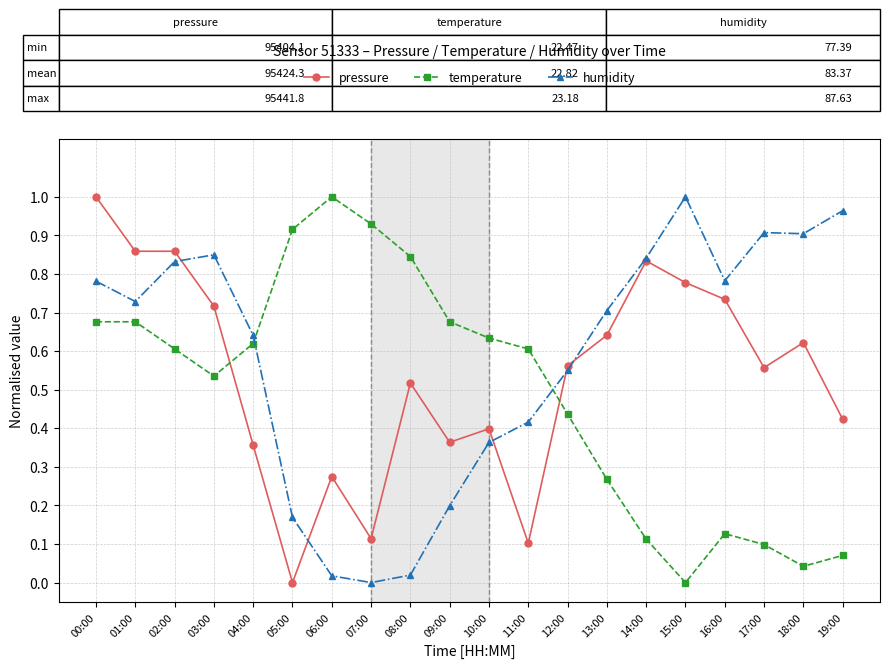

Rank the series at 18:00 from highest to lowest value.

humidity, pressure, temperature